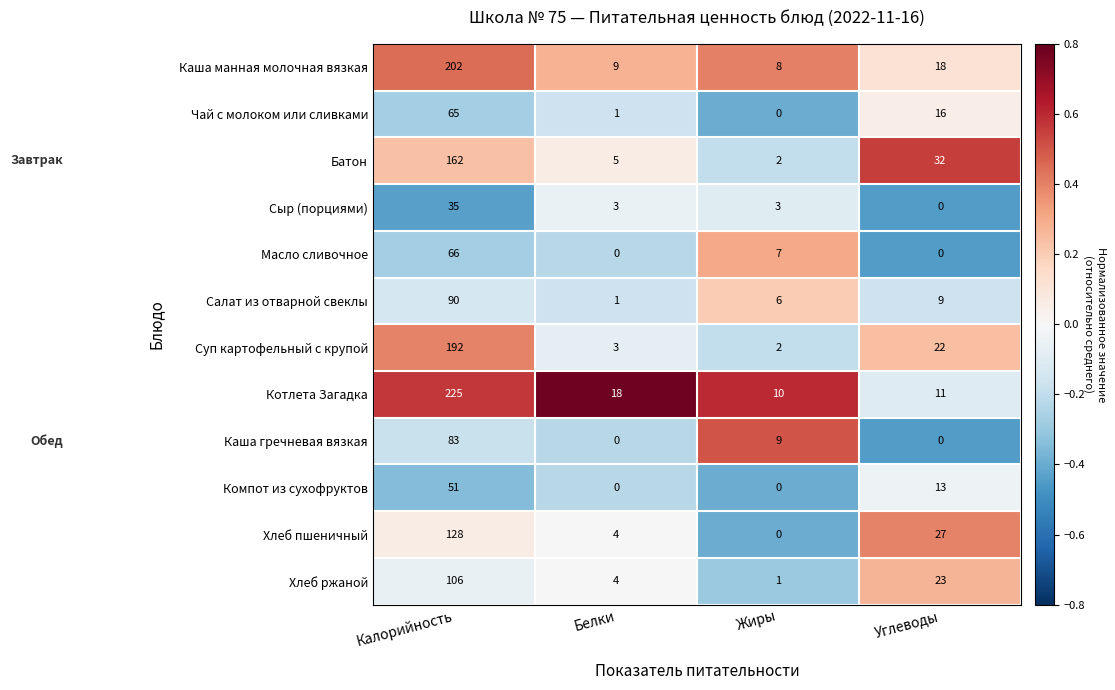

What is the lowest value of the Котлета Загадка series?

10